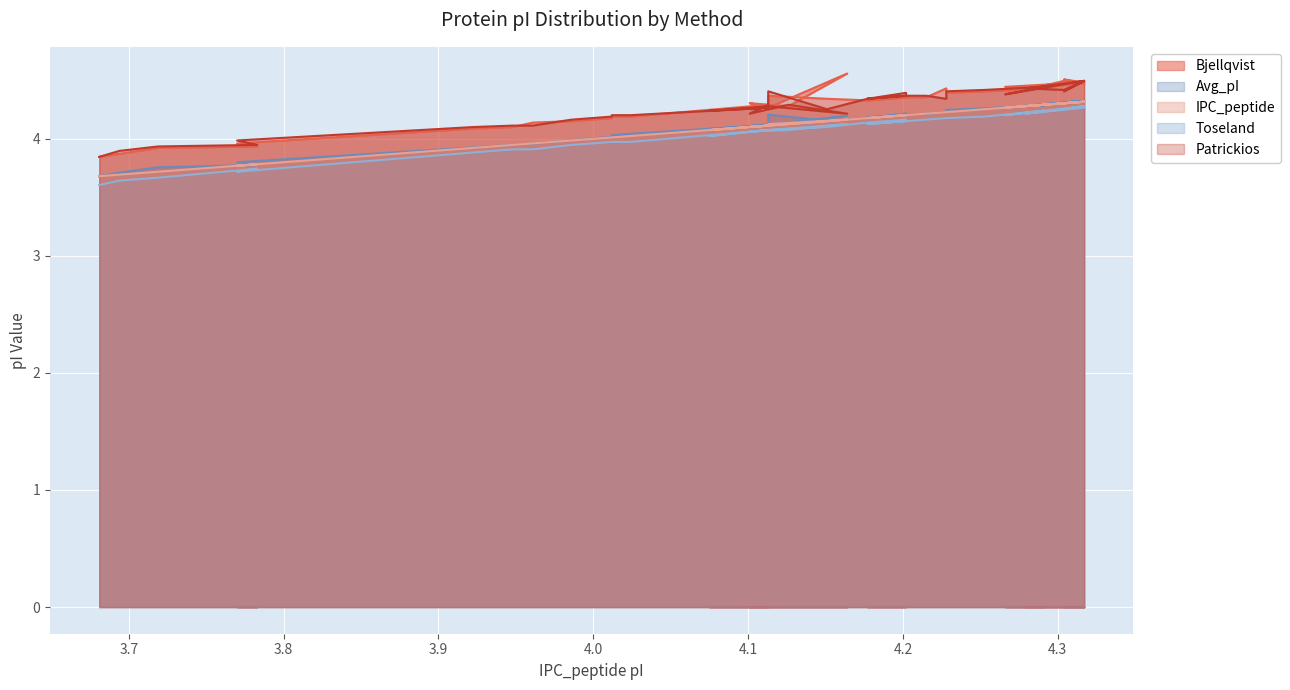

What is the difference between the maximum and minimum values in the IPC_peptide series?

0.6